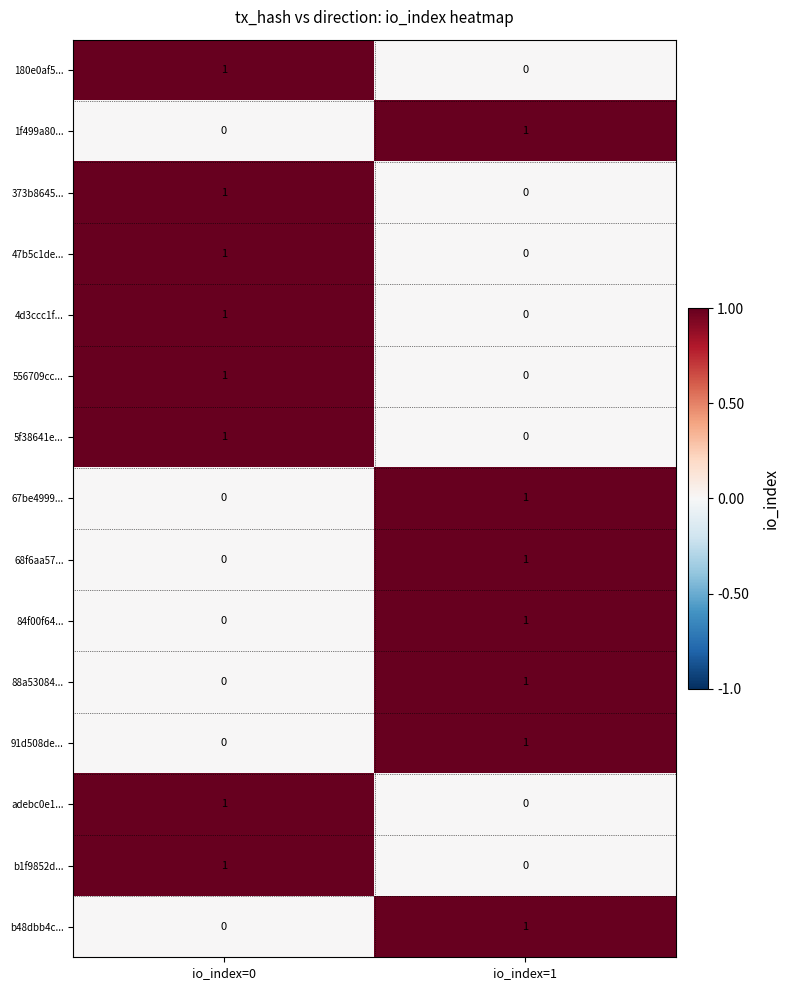

What is the total value across all series at io_index=1?

7